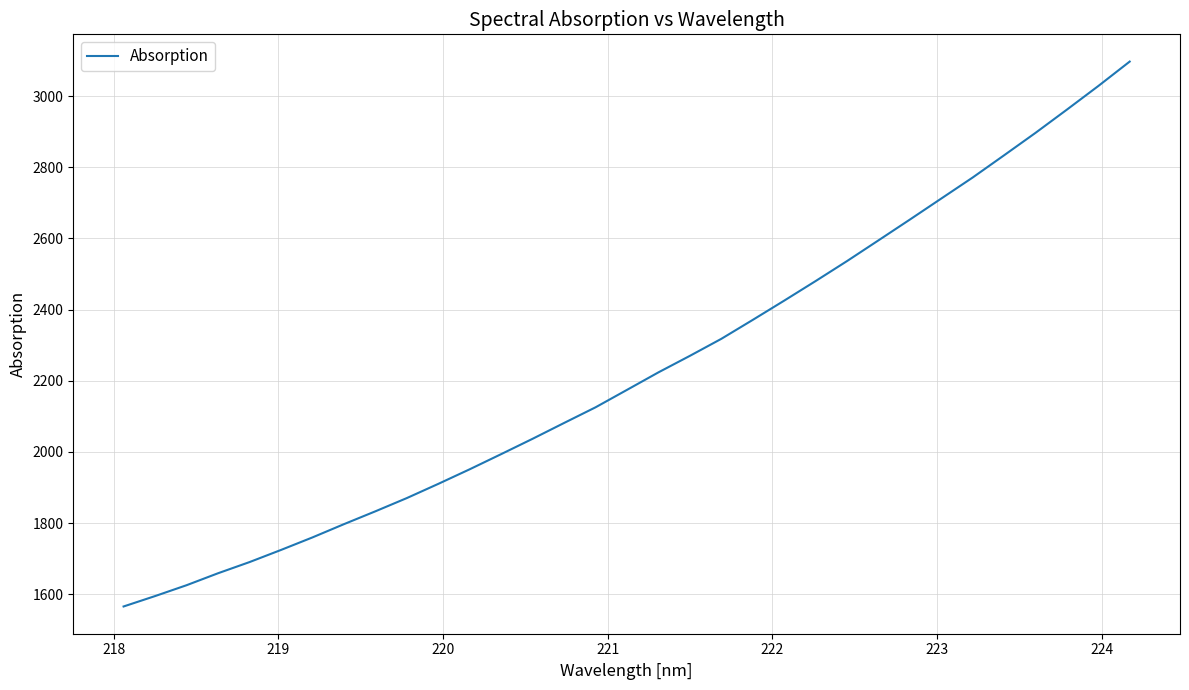

What is the minimum value shown in the chart?

1565.7